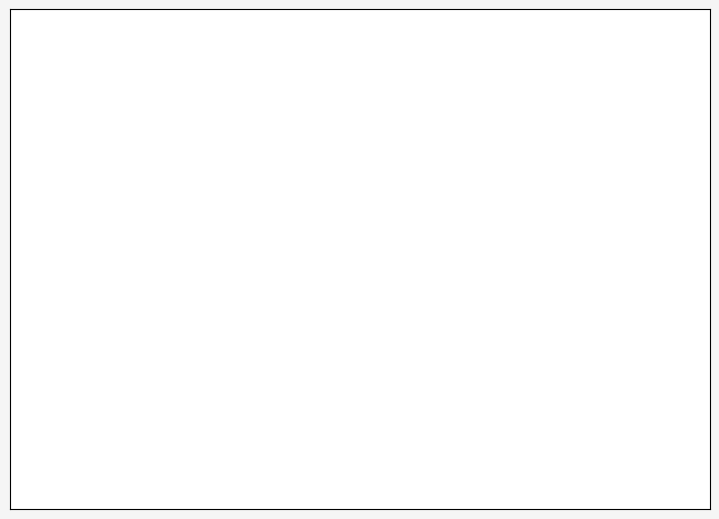

To the nearest percent, what is the average slice percentage?

50%